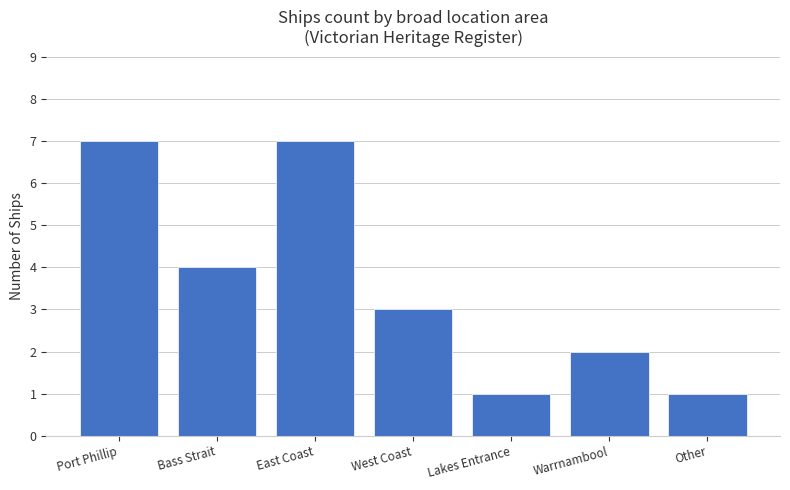

True or false: the data shows 2 at Warrnambool.

True